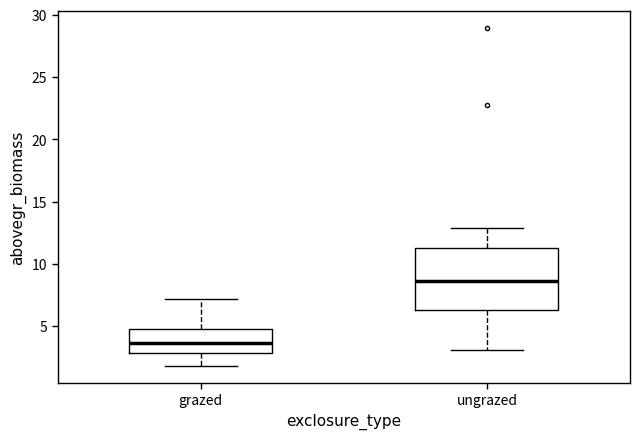

Where is the upper edge of the box for grazed on the y-axis? The values are not printed on the chart, so give them approximately, as read against the axis.

4.5